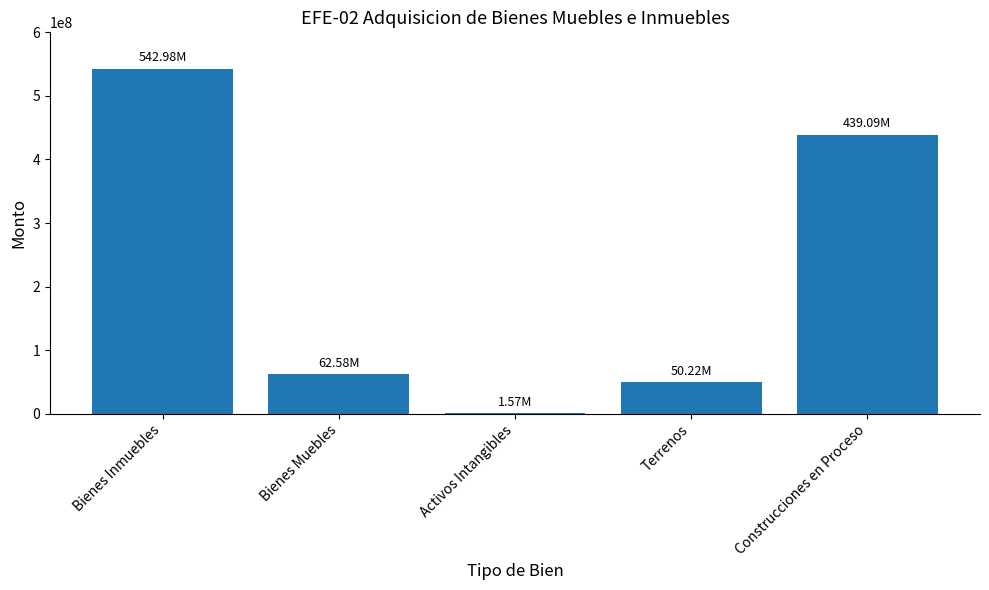

What is the sum of all values?

1096433725.1